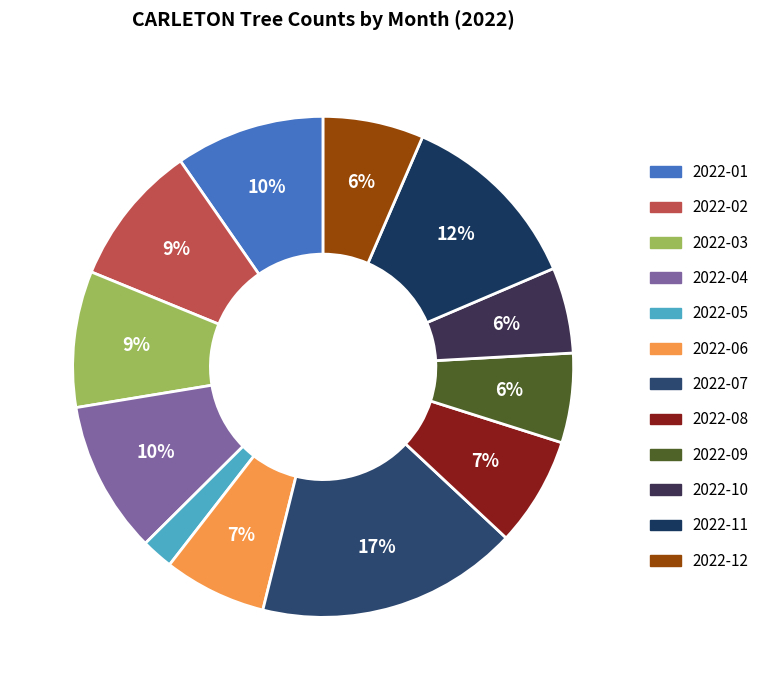

Does 2022-09 account for over 50% of the chart?

No